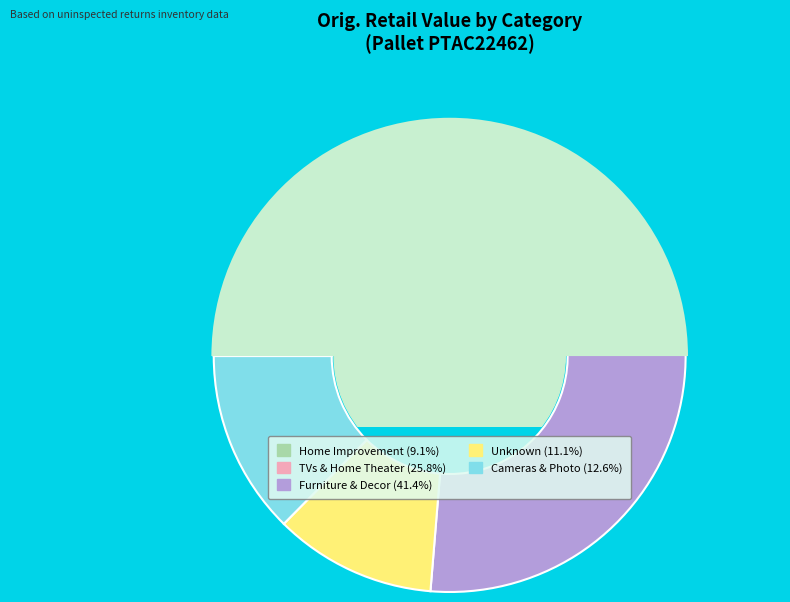

Is there any slice that represents more than half of the pie?

No